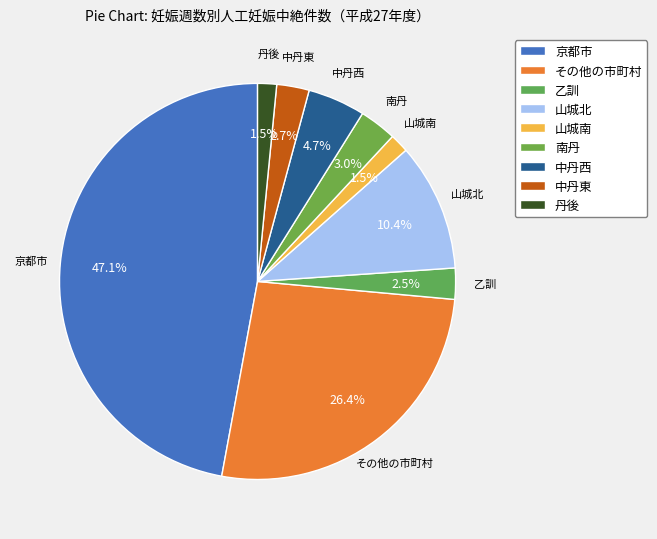

Is it true that 中丹西 is 5% of the pie?

True